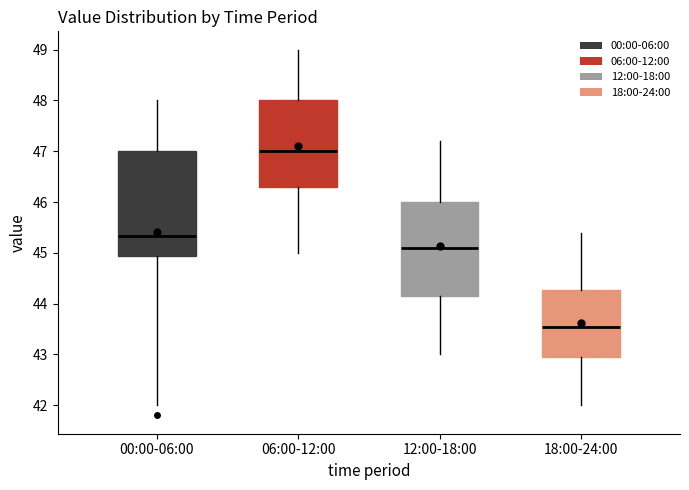

Which box's median line is the lowest?

18:00-24:00